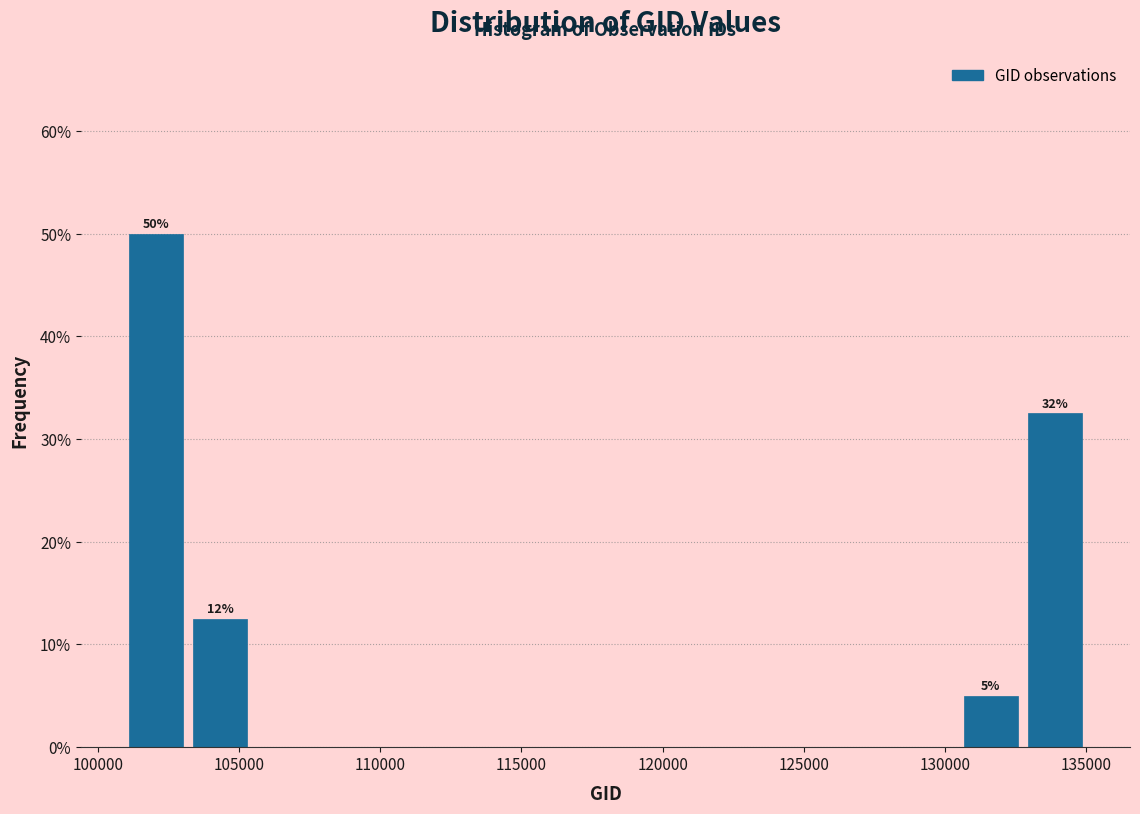

Which range on the x-axis has the tallest bar?

101000 to 103000